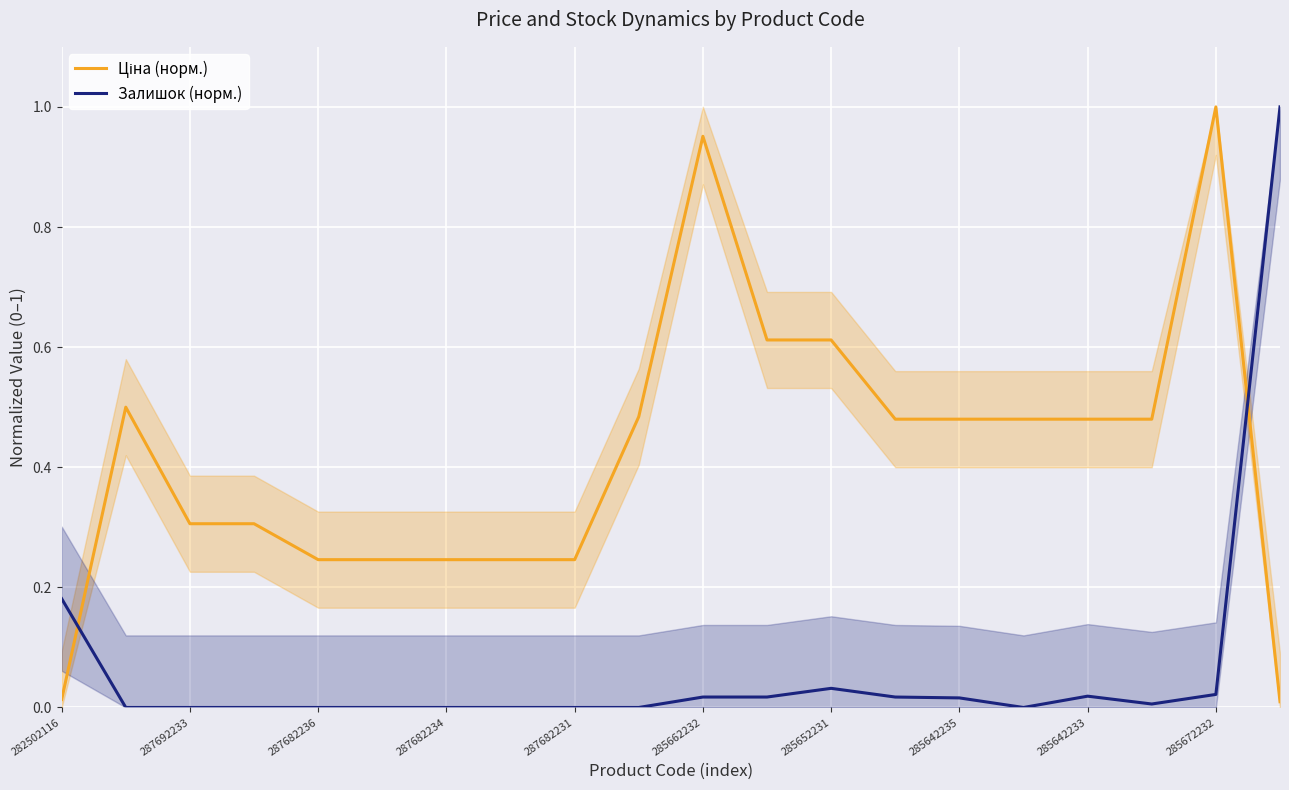

The value of Залишок (норм.) at 13 is 0.0. True or false?

False